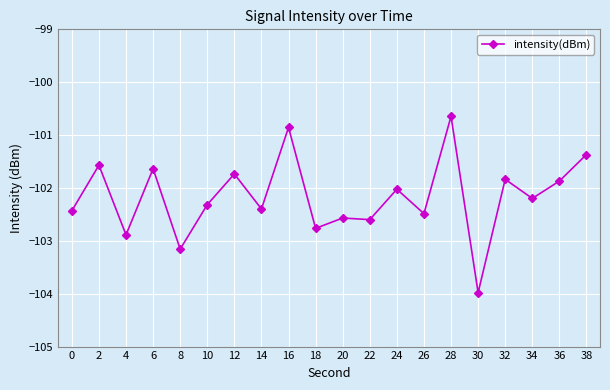

What is the value of the 20th point from the left?

-101.4